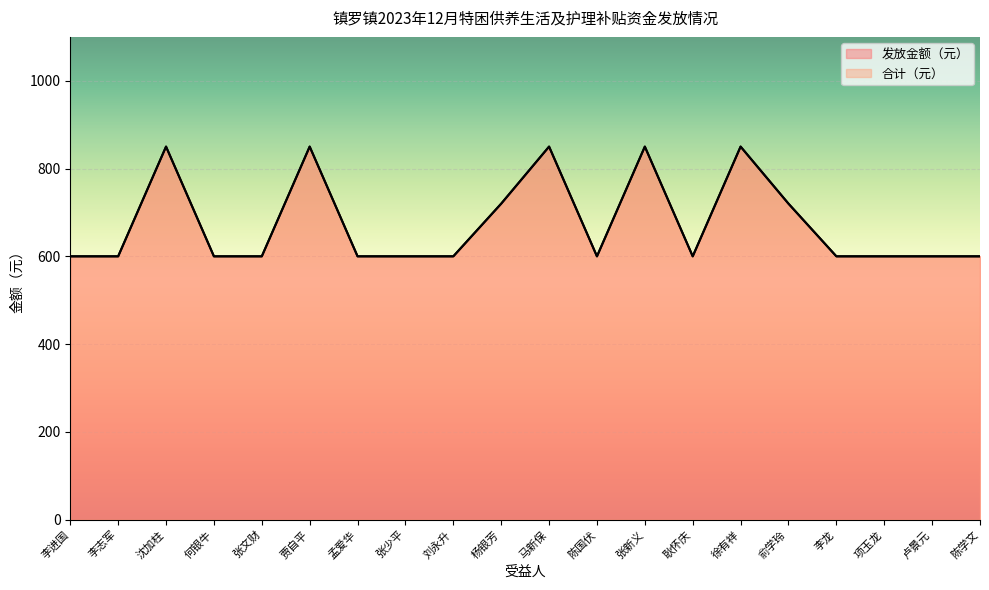

Reading left to right, transcribe all the data shown in this chart.

发放金额（元）: 600	600	850	600	600	850	600	600	600	720	850	600	850	600	850	720	600	600	600	600
合计（元）: 600	600	850	600	600	850	600	600	600	720	850	600	850	600	850	720	600	600	600	600